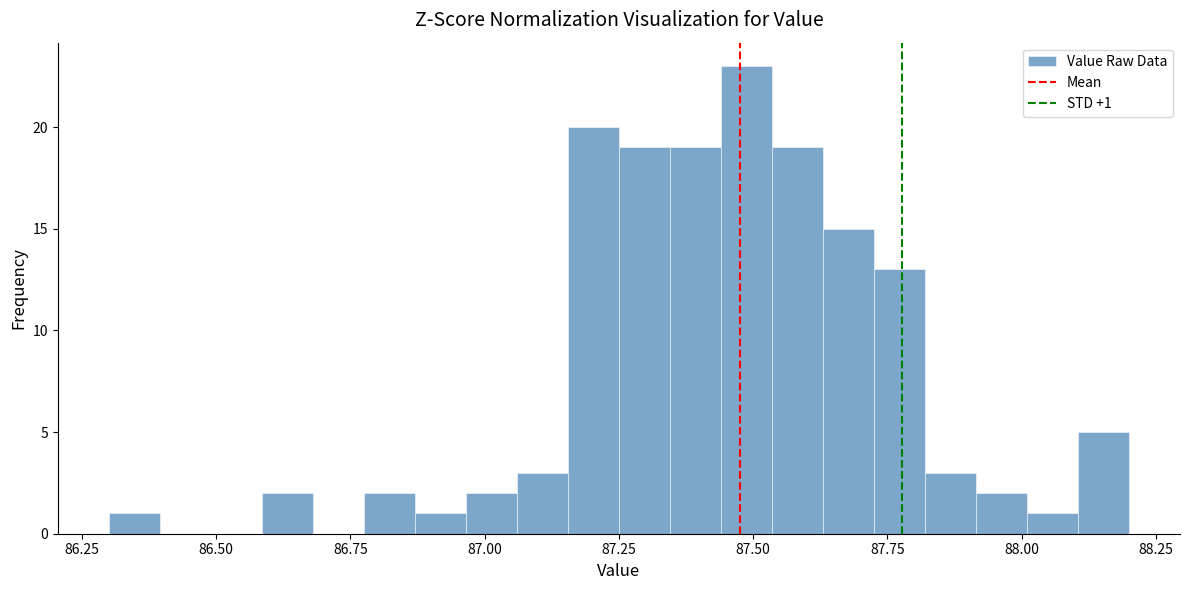

Read against the x-axis, roughly where is the centre of the tallest bar?

87.50